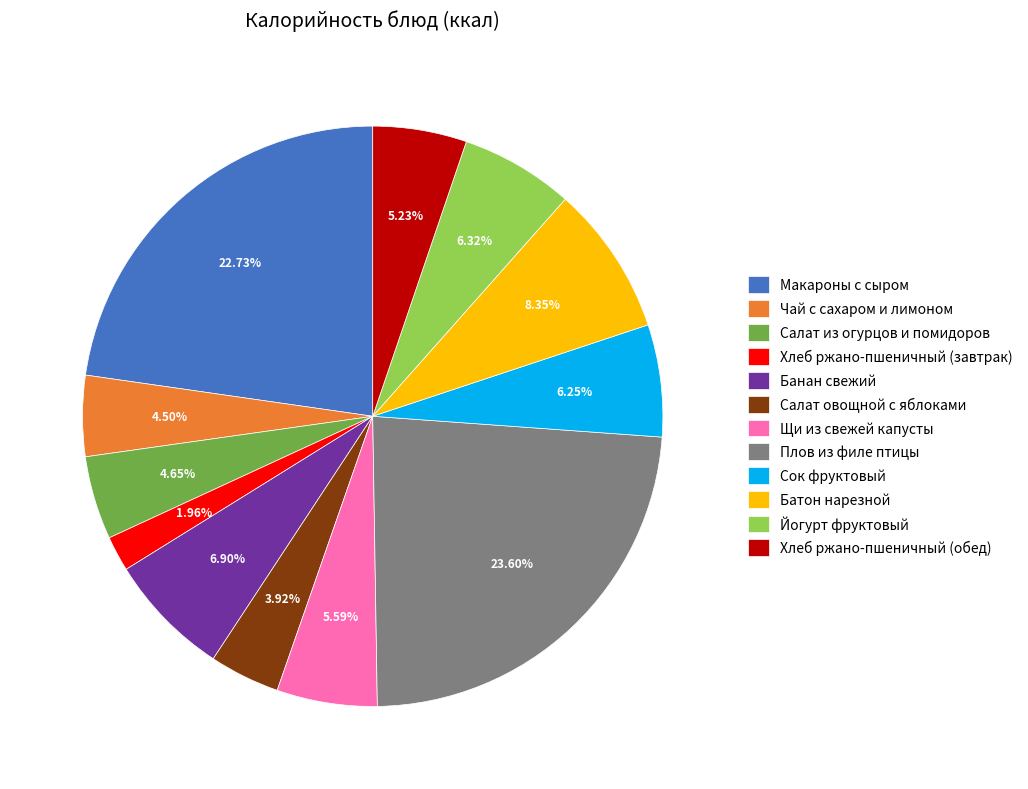

Approximately how many times larger is the value at Салат овощной с яблоками compared to Чай с сахаром и лимоном?

0.9